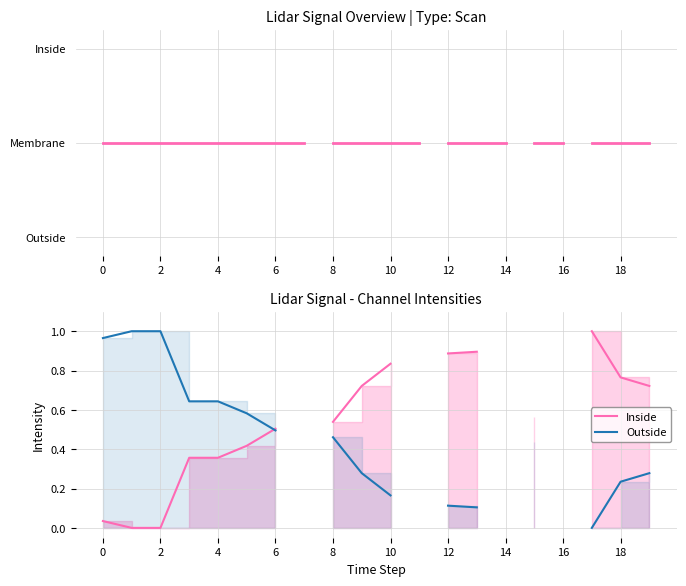

Which has a higher value, 6 or 4?

6